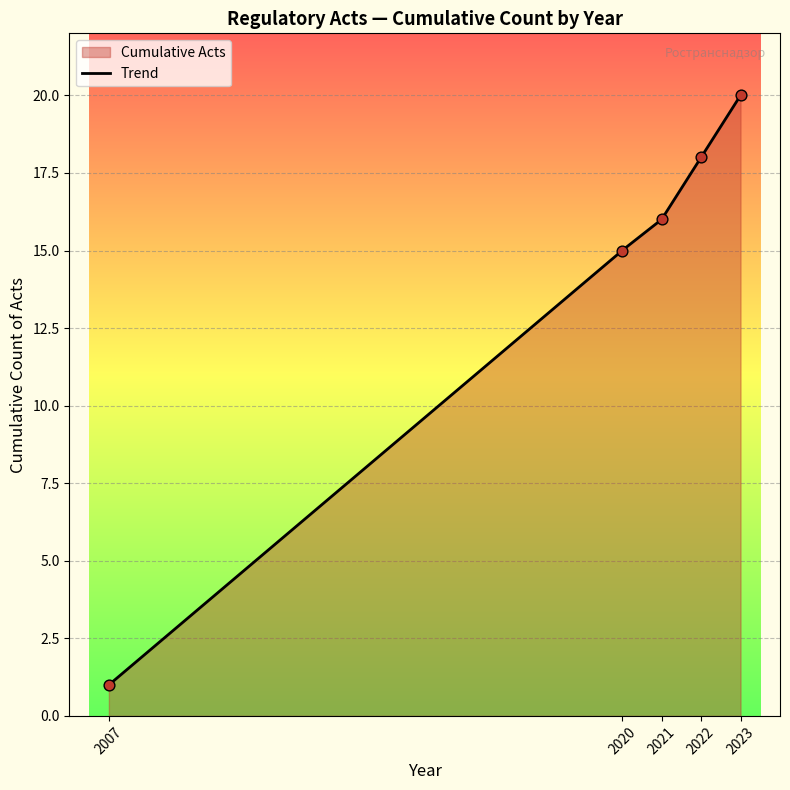

Between 2020 and 2020, which is larger?

2020